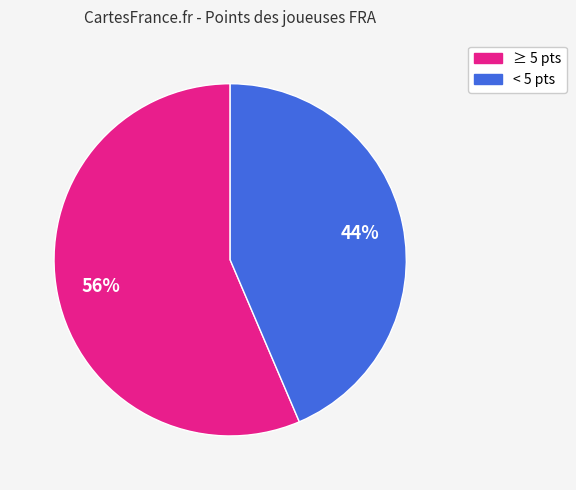

To the nearest percent, what is the average slice percentage?

50%